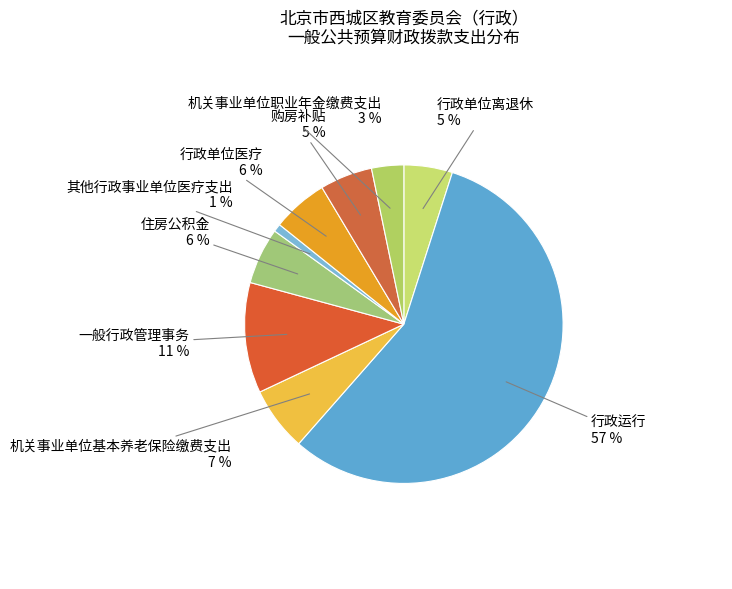

Which has a higher value, 机关事业单位职业年金缴费支出 or 机关事业单位基本养老保险缴费支出?

机关事业单位基本养老保险缴费支出